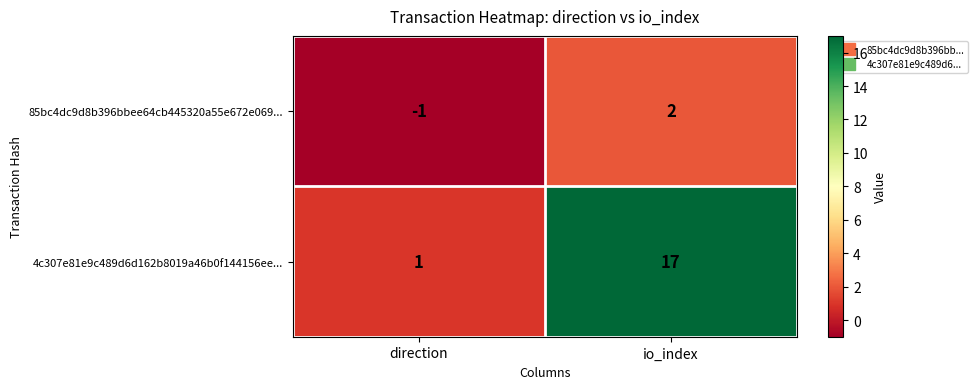

Which series has the widest spread of values?

4c307e81e9c489d6d162b8019a46b0f144156ee...